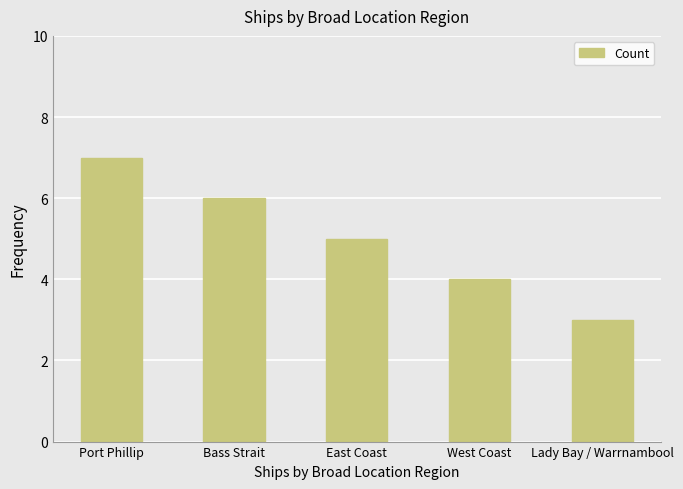

Reading left to right, list all the values displayed in this chart.

7	6	5	4	3